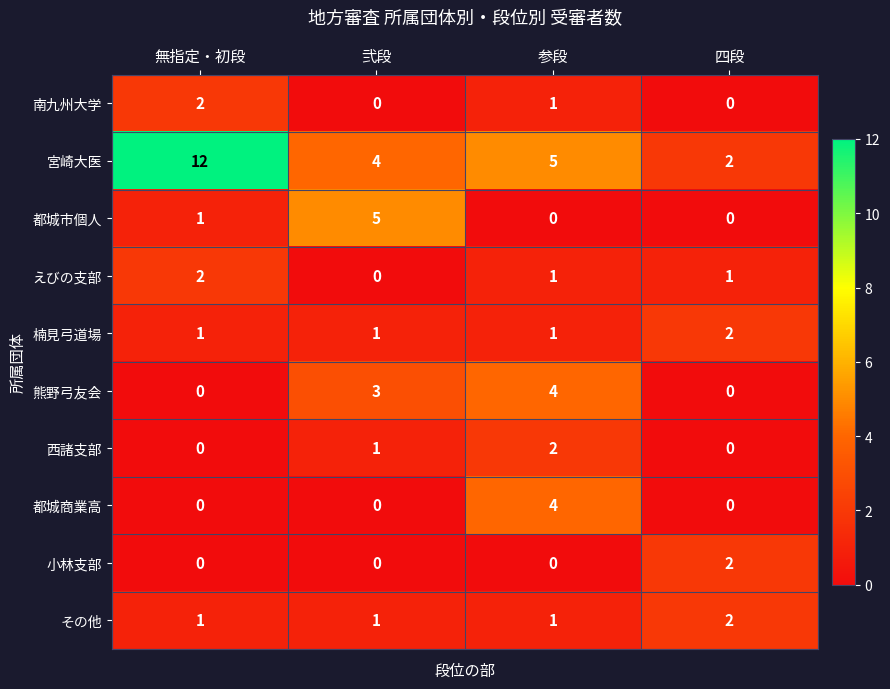

Is it true that 宮崎大医 equals 4 at 弐段?

True